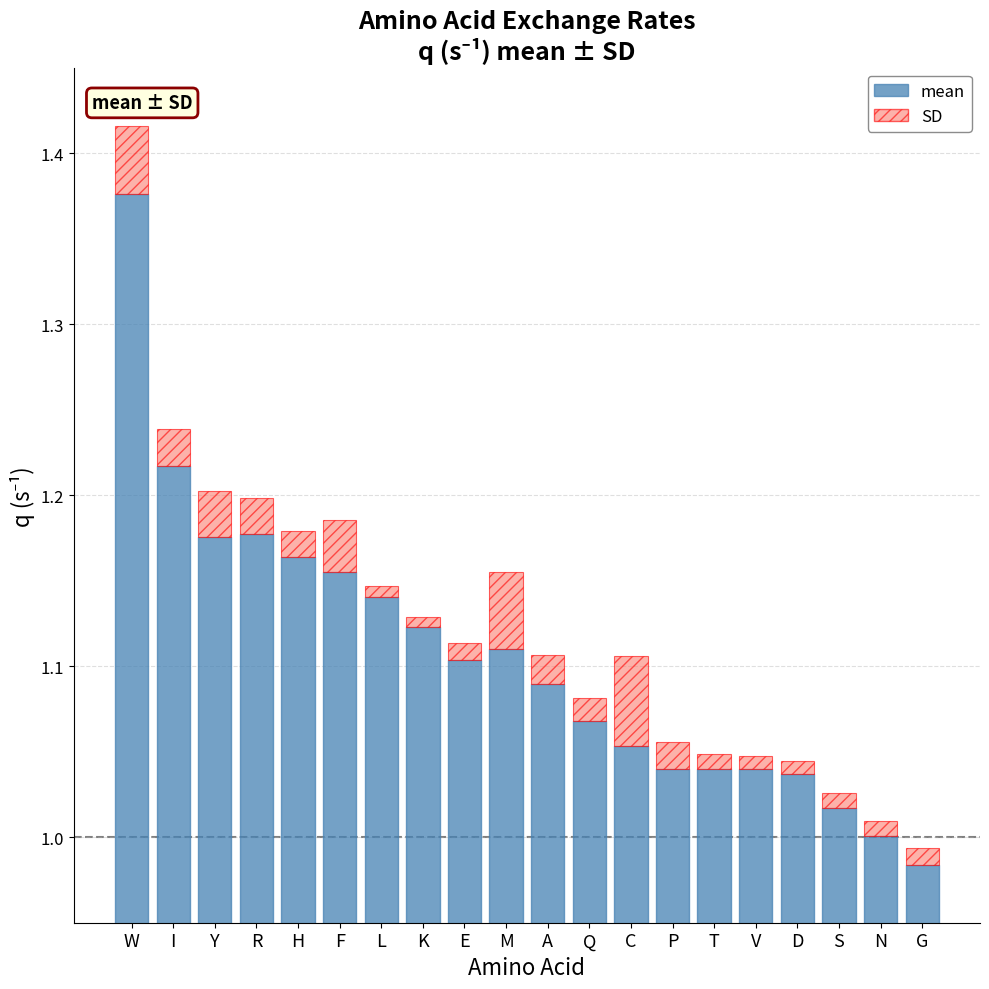

What is the highest value of the SD series?

0.1